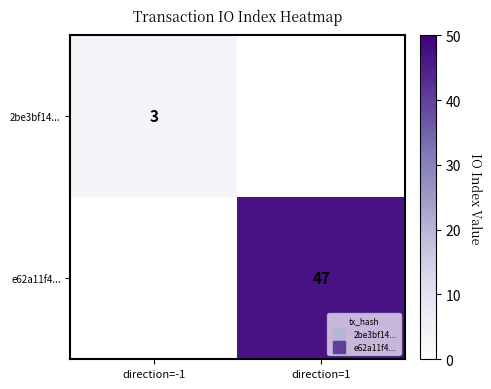

Which has a higher value, direction=1 or direction=-1?

direction=-1